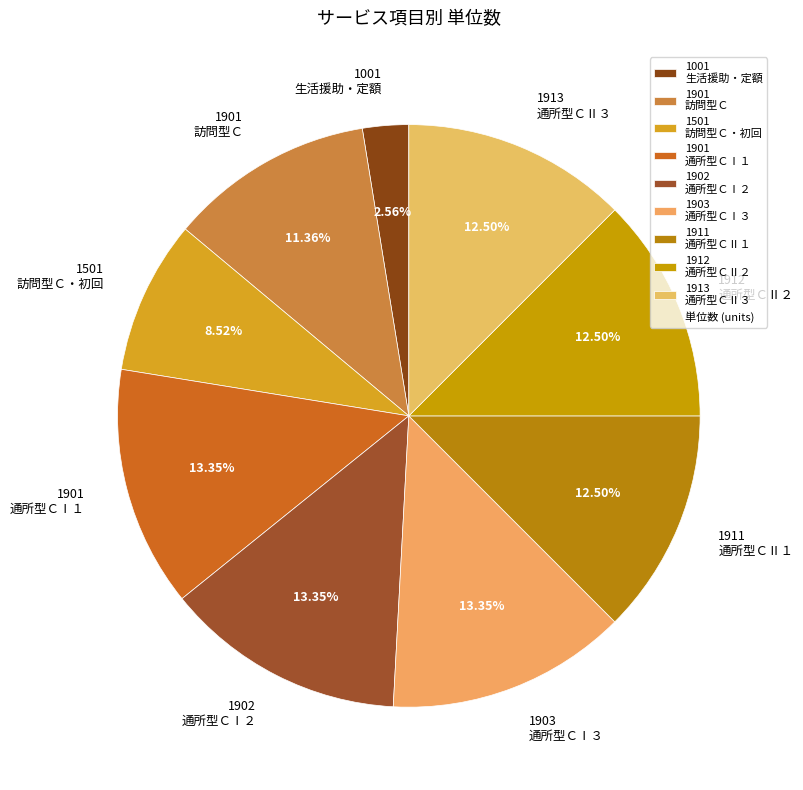

Is 1901 訪問型Ｃ the majority of the pie?

No